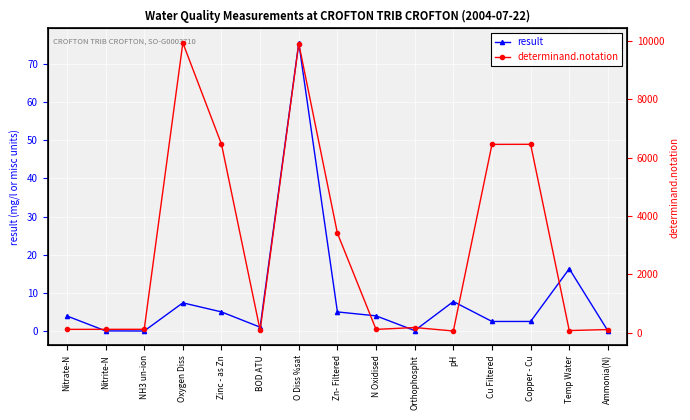

At which category is the sum across all series the highest?

O Diss %sat